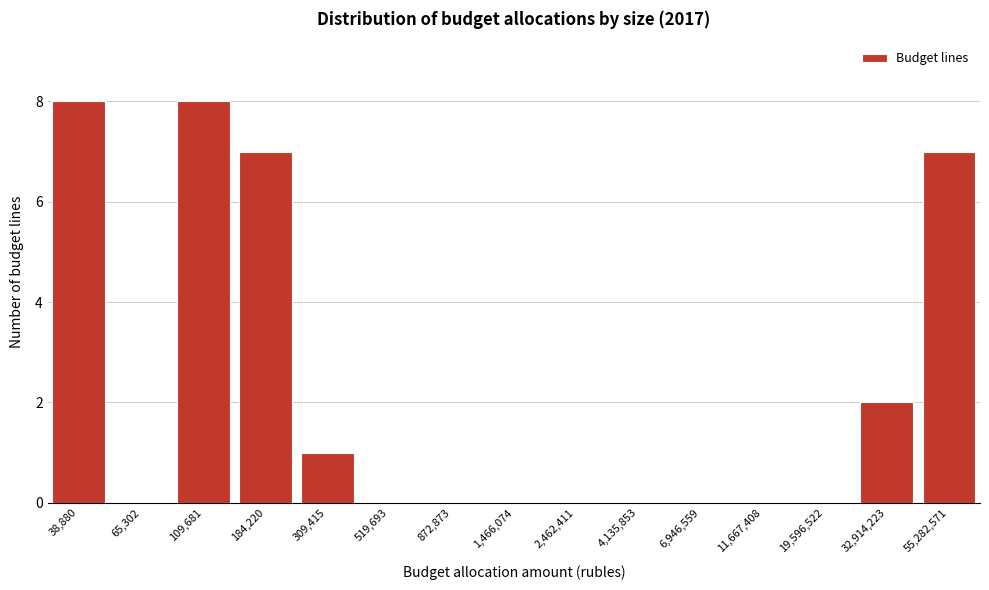

Reading left to right, extract all data points from this chart.

38,880=8	65,302=0	109,681=8	184,220=7	309,415=1	519,693=0	872,873=0	1,466,074=0	2,462,411=0	4,135,853=0	6,946,559=0	11,667,408=0	19,596,522=0	32,914,223=2	55,282,571=7